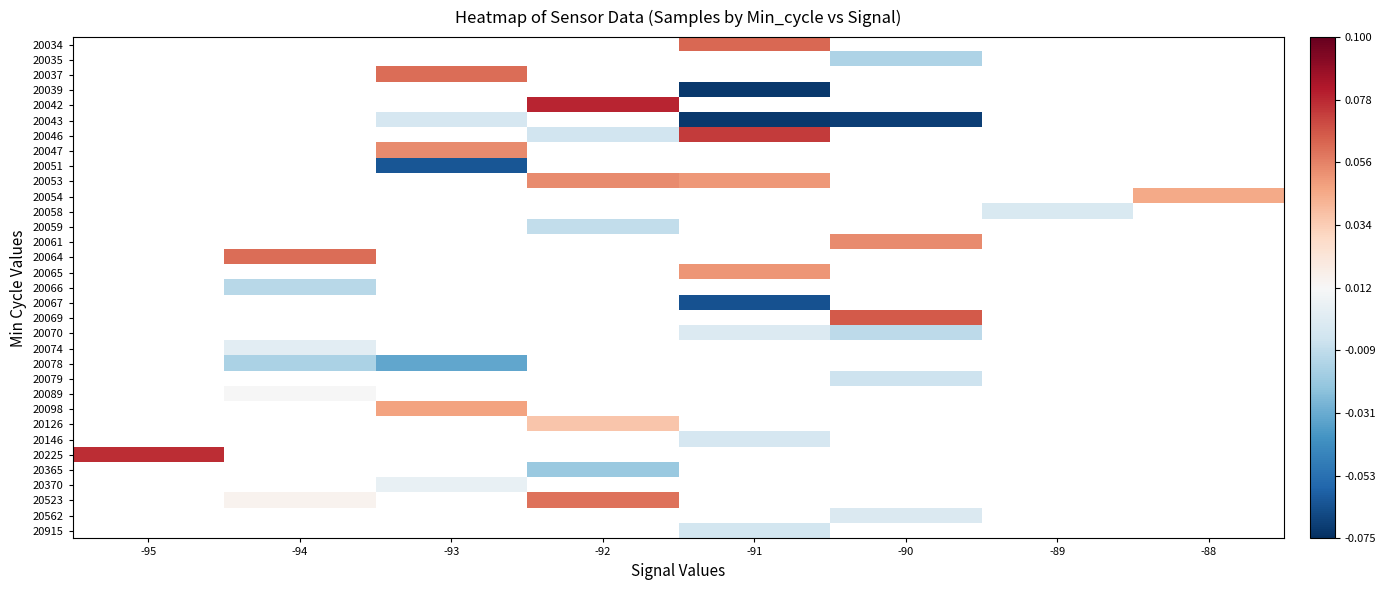

Which has a higher value, -89 or -90?

-90